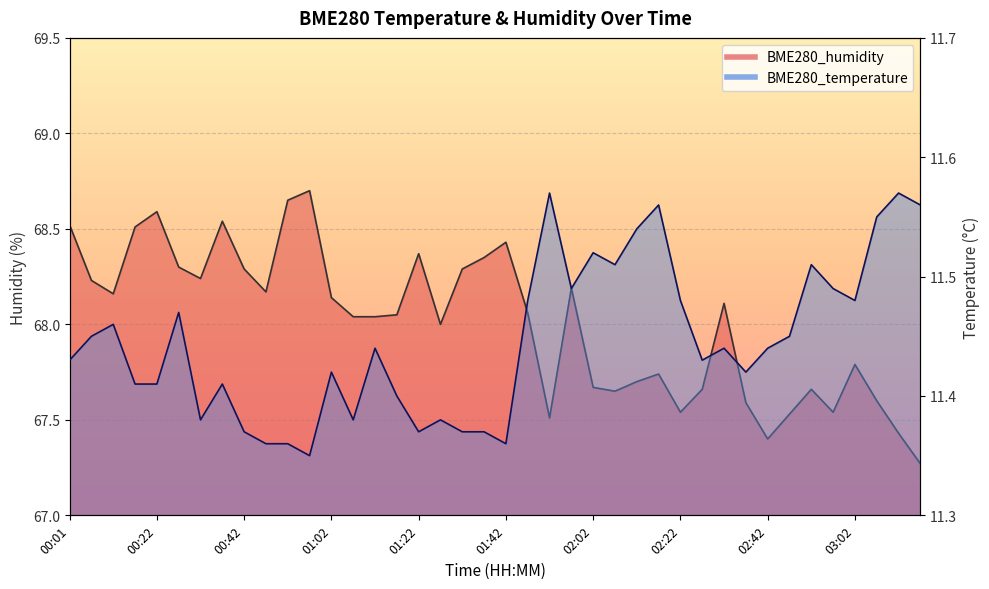

Which series has the widest spread of values?

BME280_humidity